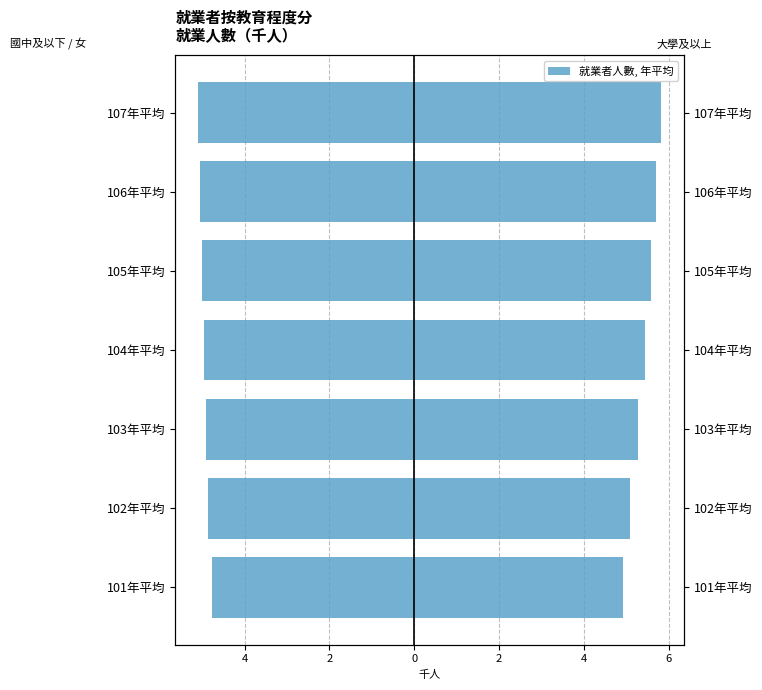

What is the sum of all 女 (左軸) values?

-34.6